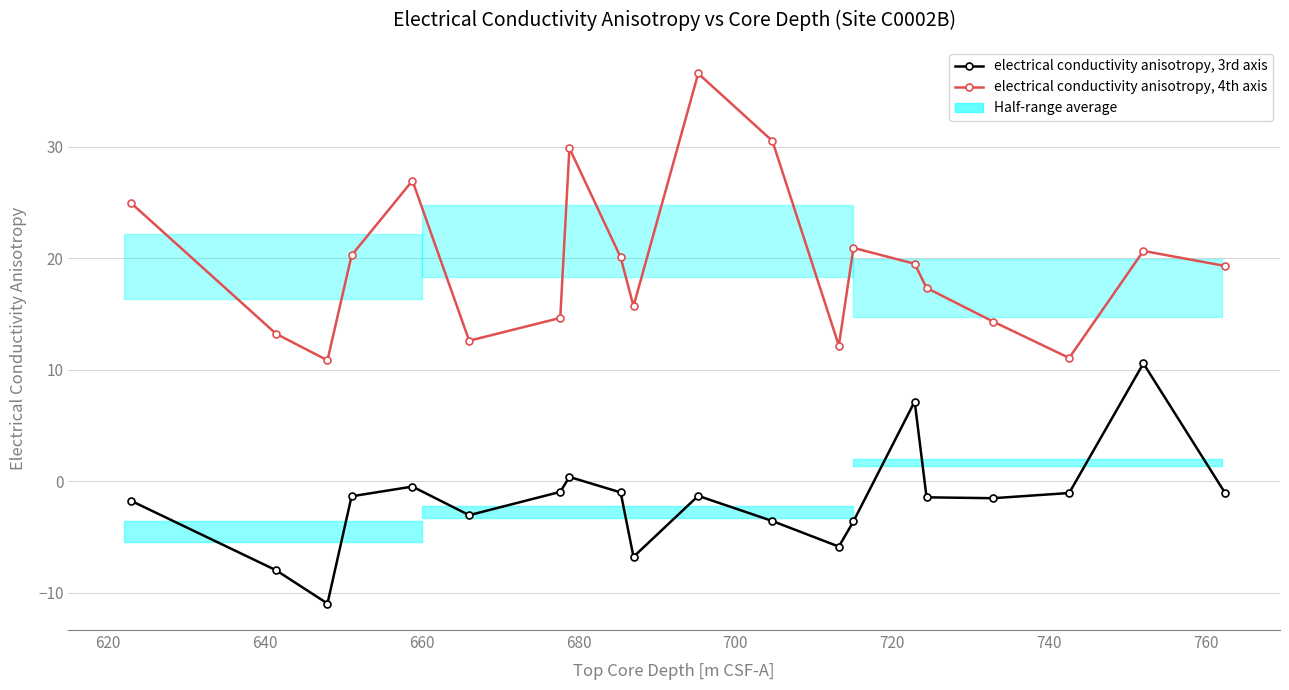

Which series has the largest total across all categories?

electrical conductivity anisotropy, 4th axis